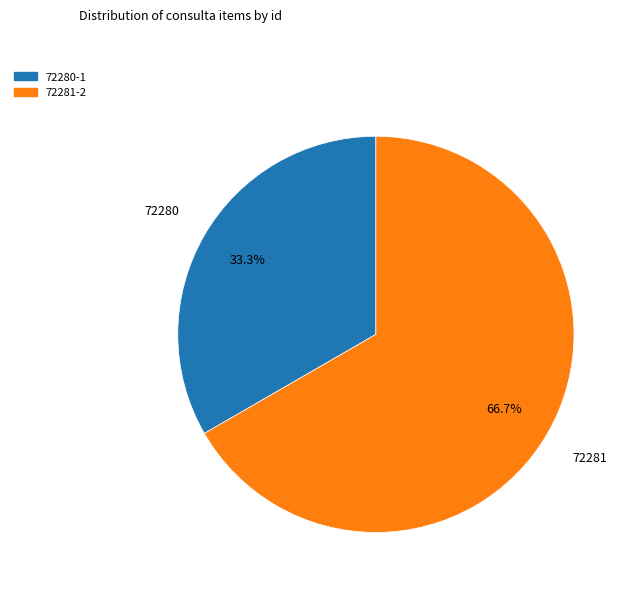

To the nearest percent, what is the difference between the largest and smallest slice percentages?

33%